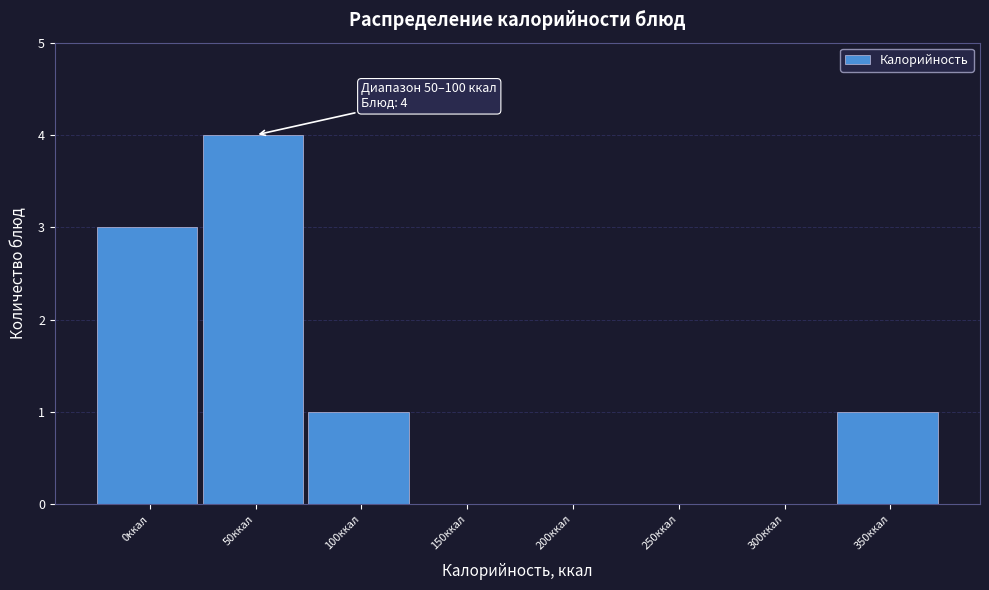

Reading left to right, transcribe all the data shown in this chart.

0ккал=3	50ккал=4	100ккал=1	150ккал=0	200ккал=0	250ккал=0	300ккал=0	350ккал=1